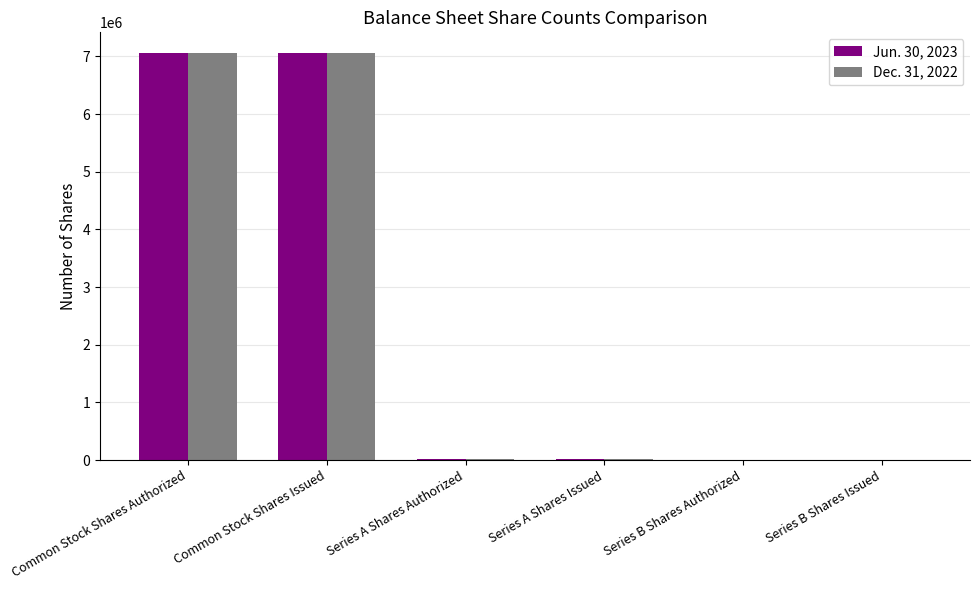

How many distinct data groups are displayed?

2